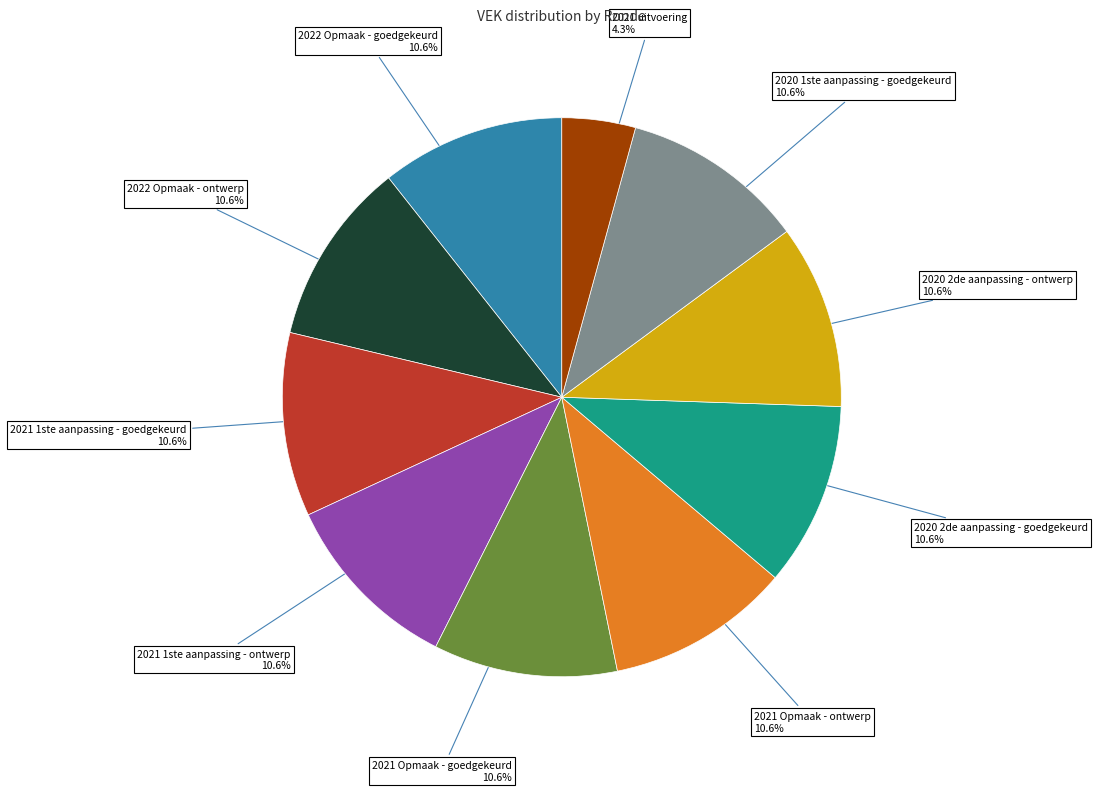

Is there a majority slice in this chart?

No